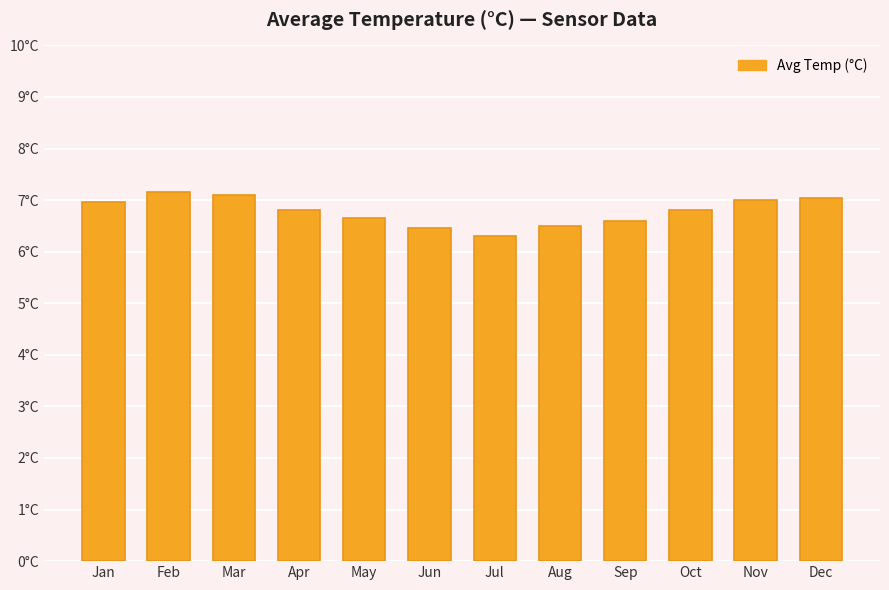

What is the change in value from Feb to Apr?

-0.4